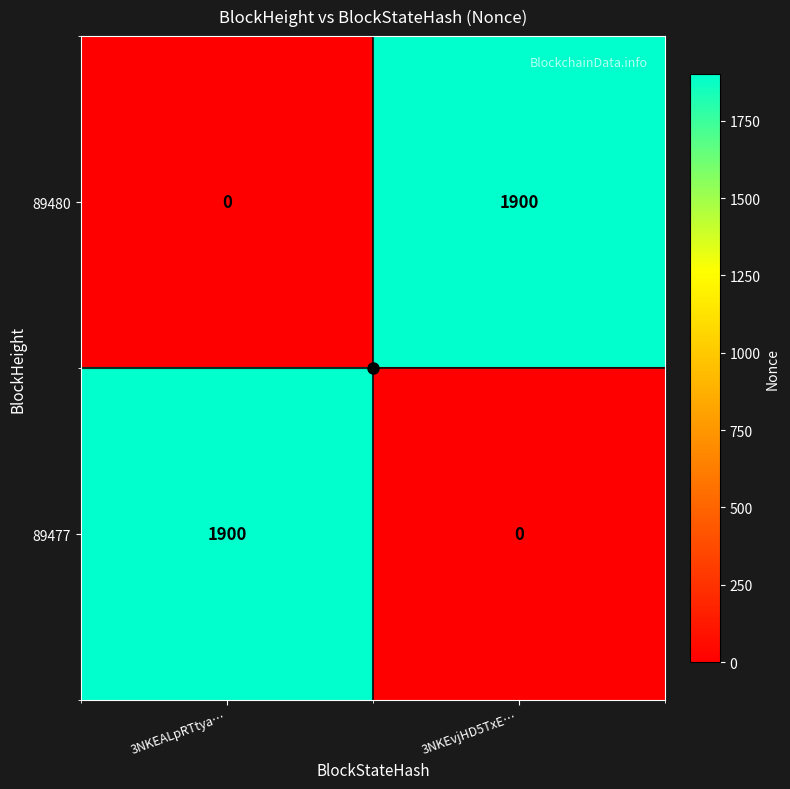

What is the difference between the maximum and minimum values in the 89480 series?

1900